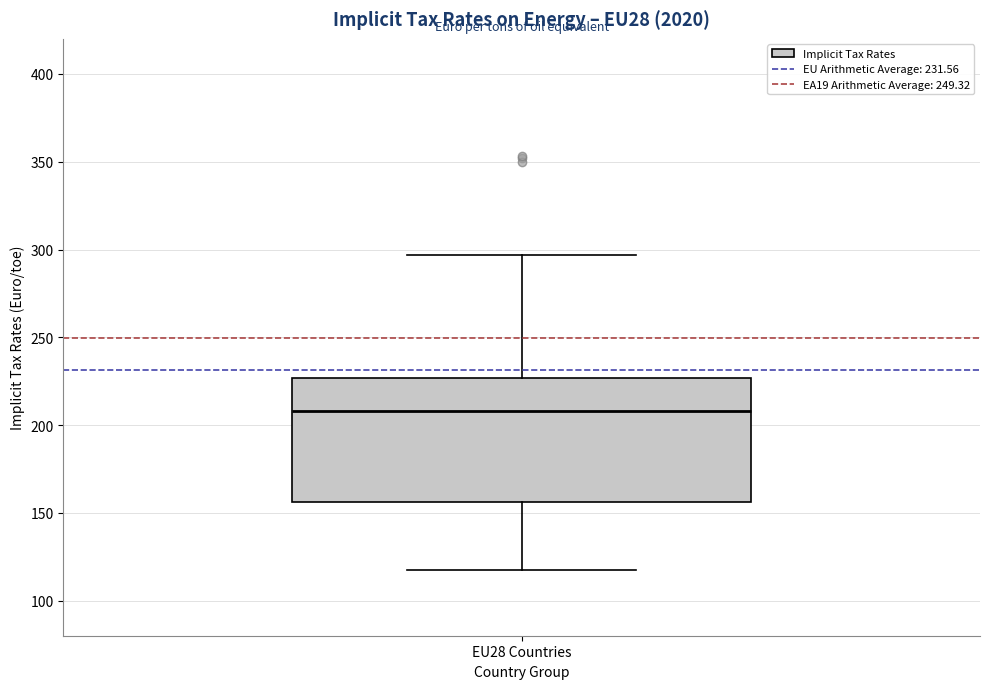

Where does the upper whisker of the box for EU28 Countries end on the y-axis? The values are not printed on the chart, so give them approximately, as read against the axis.

295